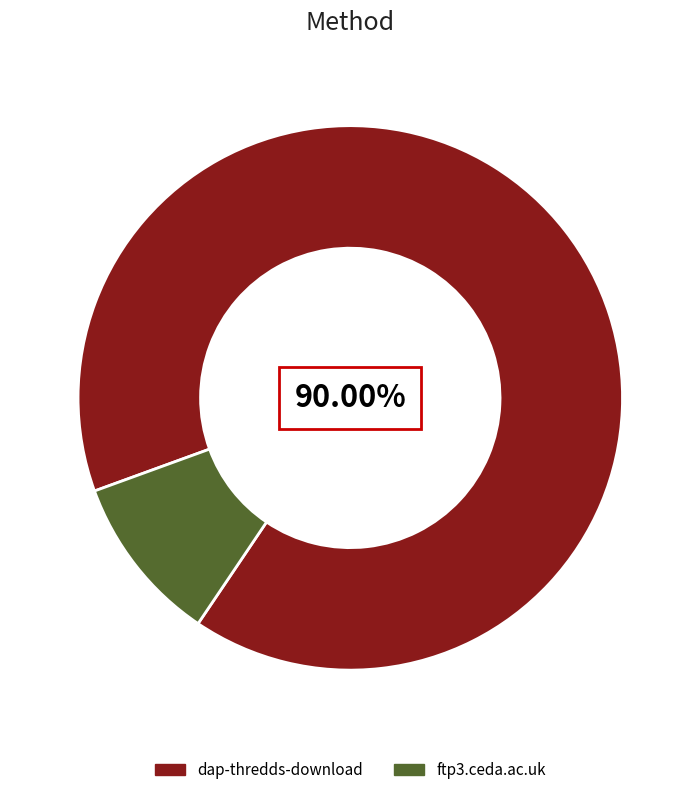

How many slices are in this pie chart?

2